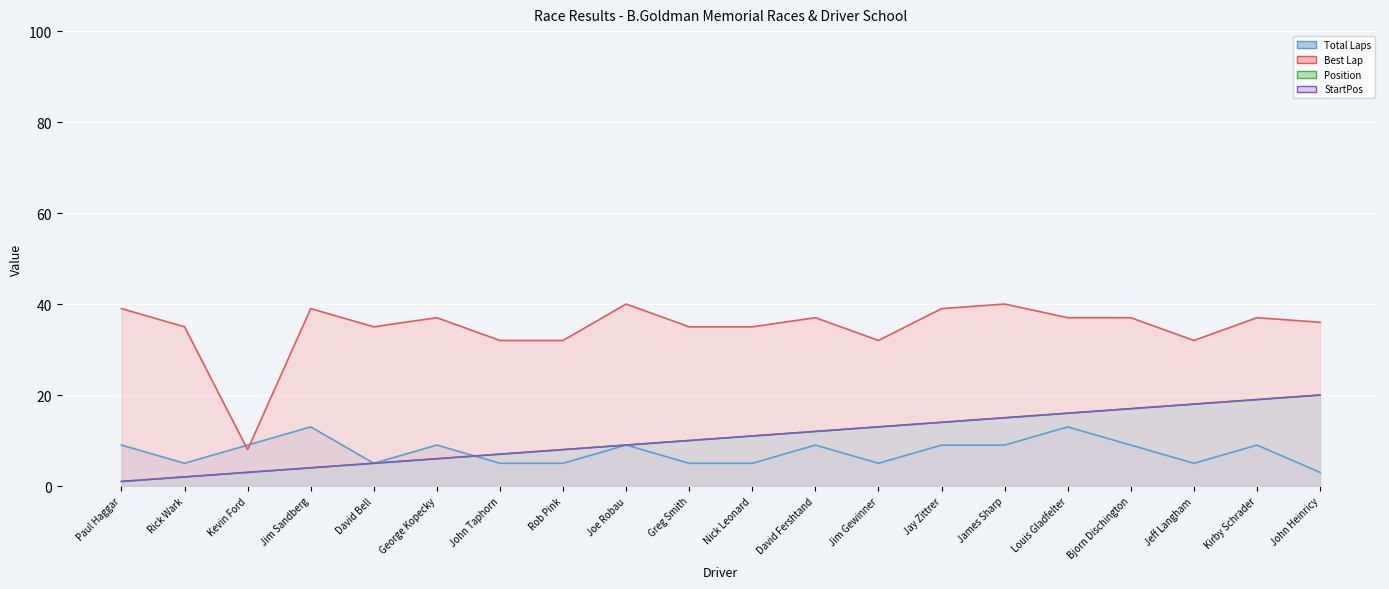

True or false: Total Laps has a value of 5 at Jim Gewinner.

True